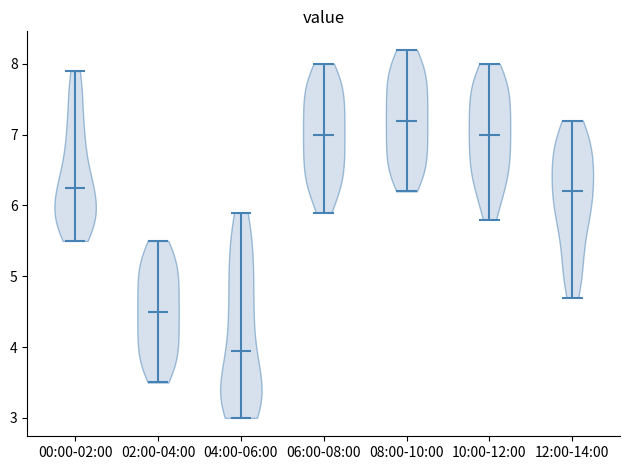

Which violin has the lowest median line?

04:00-06:00